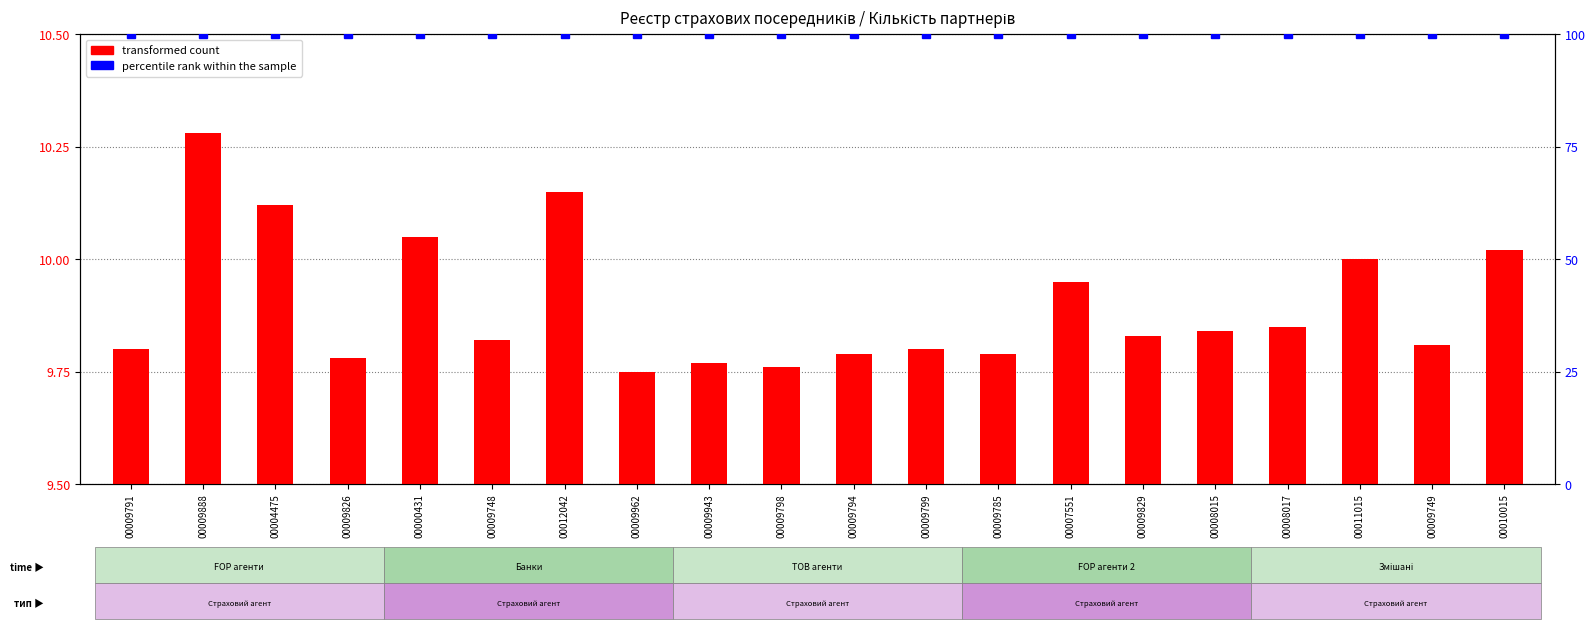

What are all the series names shown in the legend?

transformed count, percentile rank within the sample